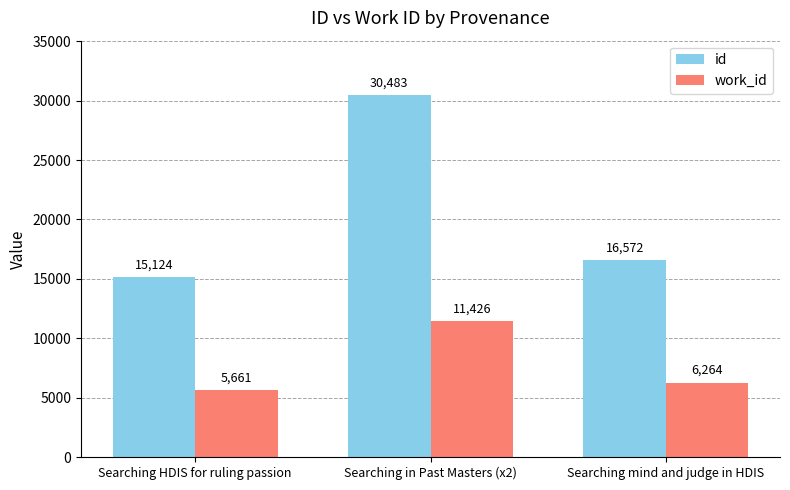

What are all the series names shown in the legend?

id, work_id